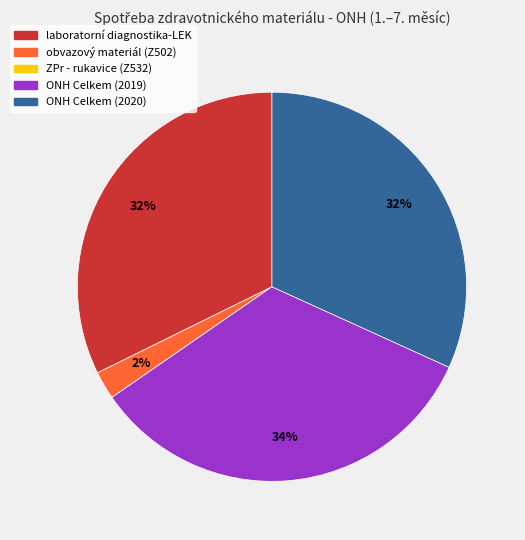

Does any single category account for the majority?

No